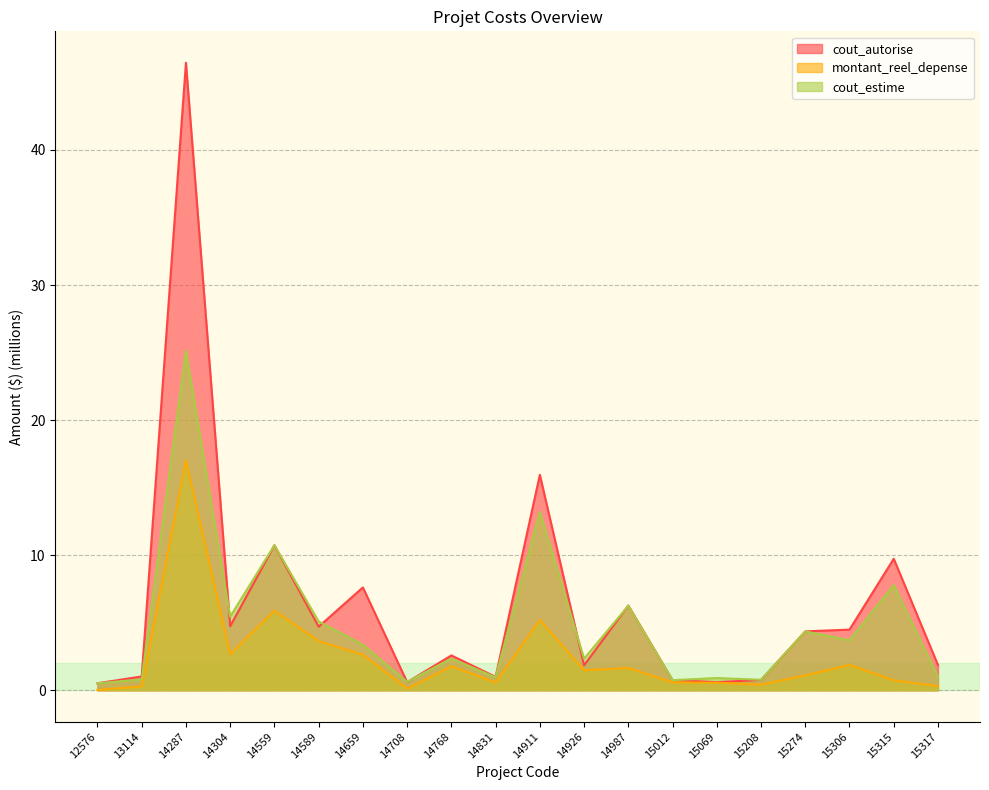

What is the maximum value for cout_autorise?

46.5